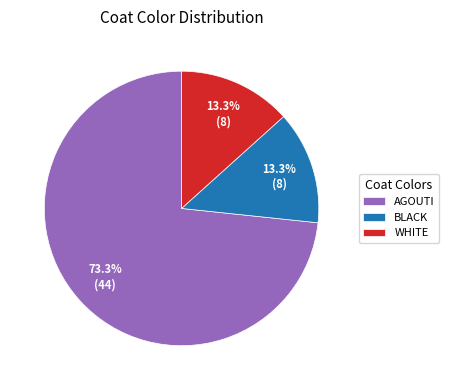

What is the majority slice?

AGOUTI